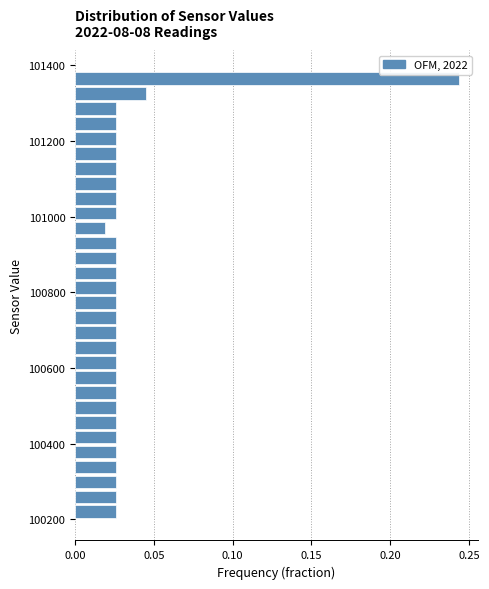

Around what value on the y-axis is the longest bar? Give the approximate position of its centre, as read against the axis.

101360